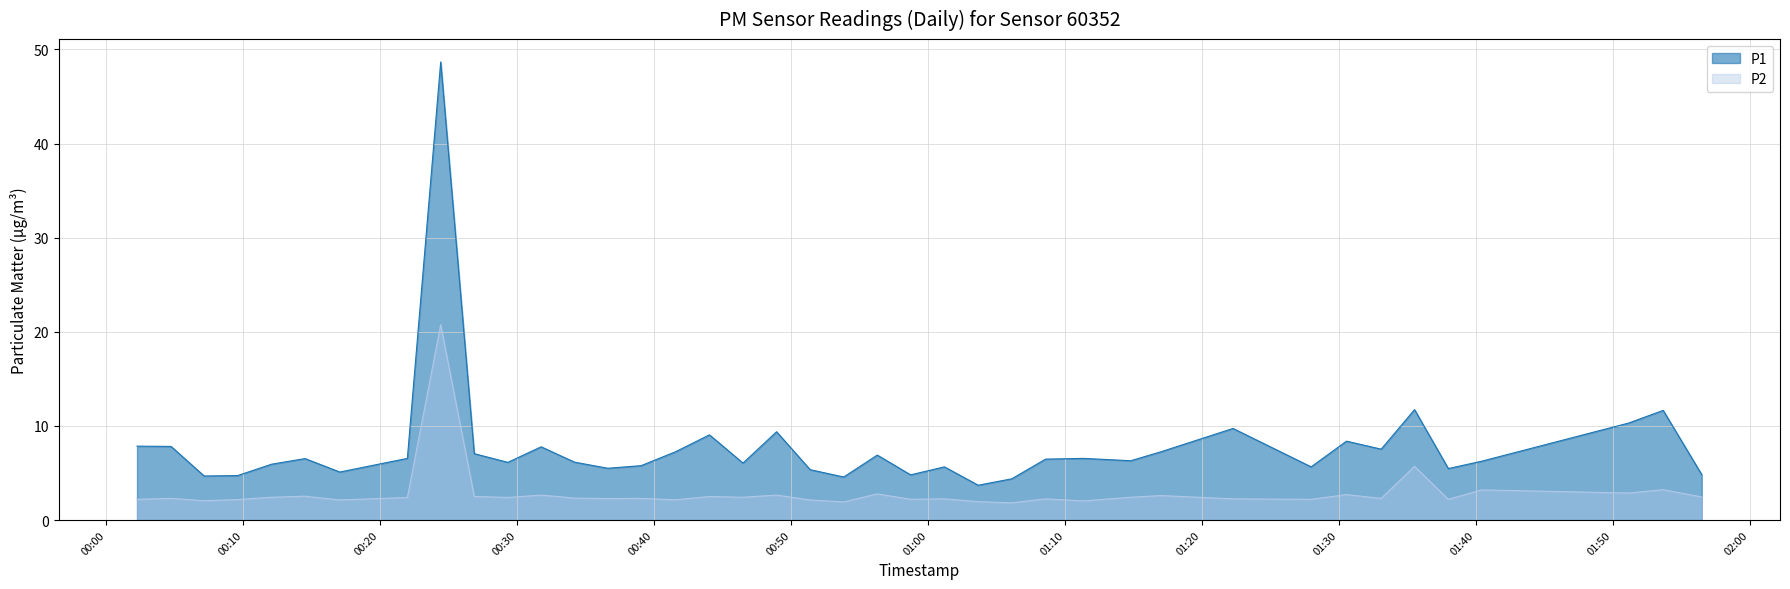

Rank the categories by P1 value from lowest to highest.

2023-09-19T01:03:40, 2023-09-19T01:06:07, 2023-09-19T00:53:51, 2023-09-19T00:07:10, 2023-09-19T00:09:36, 2023-09-19T00:58:44, 2023-09-19T01:56:29, 2023-09-19T00:17:04, 2023-09-19T00:51:24, 2023-09-19T01:37:59, 2023-09-19T00:36:38, 2023-09-19T01:01:12, 2023-09-19T01:27:58, 2023-09-19T00:39:04, 2023-09-19T00:12:05, 2023-09-19T00:46:30, 2023-09-19T00:29:20, 2023-09-19T00:34:12, 2023-09-19T01:40:25, 2023-09-19T01:14:48, 2023-09-19T01:08:35, 2023-09-19T00:14:32, 2023-09-19T00:22:00, 2023-09-19T01:11:21, 2023-09-19T00:56:18, 2023-09-19T00:26:53, 2023-09-19T00:41:34, 2023-09-19T01:17:00, 2023-09-19T01:33:05, 2023-09-19T00:31:46, 2023-09-19T00:04:45, 2023-09-19T00:02:16, 2023-09-19T01:30:33, 2023-09-19T00:44:03, 2023-09-19T00:48:57, 2023-09-19T01:22:16, 2023-09-19T01:51:08, 2023-09-19T01:53:40, 2023-09-19T01:35:31, 2023-09-19T00:24:26